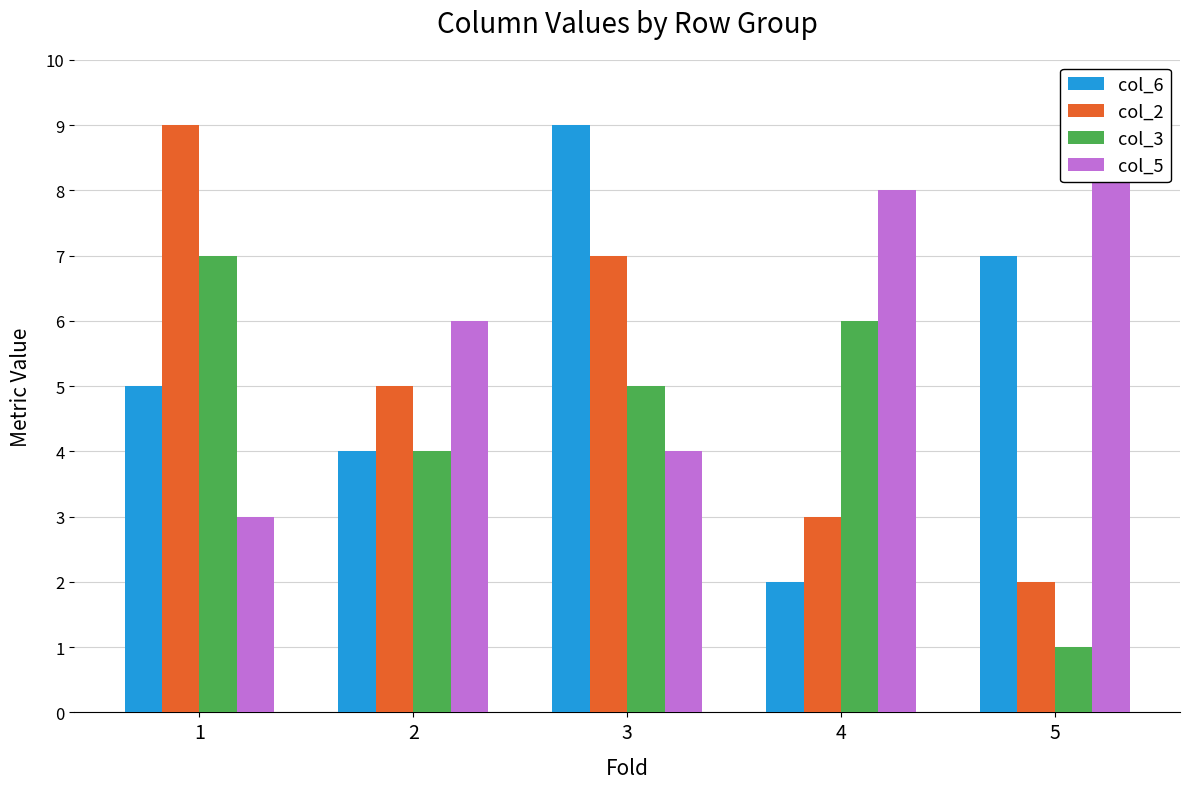

Rank the series at 3 from lowest to highest value.

col_5, col_3, col_2, col_6